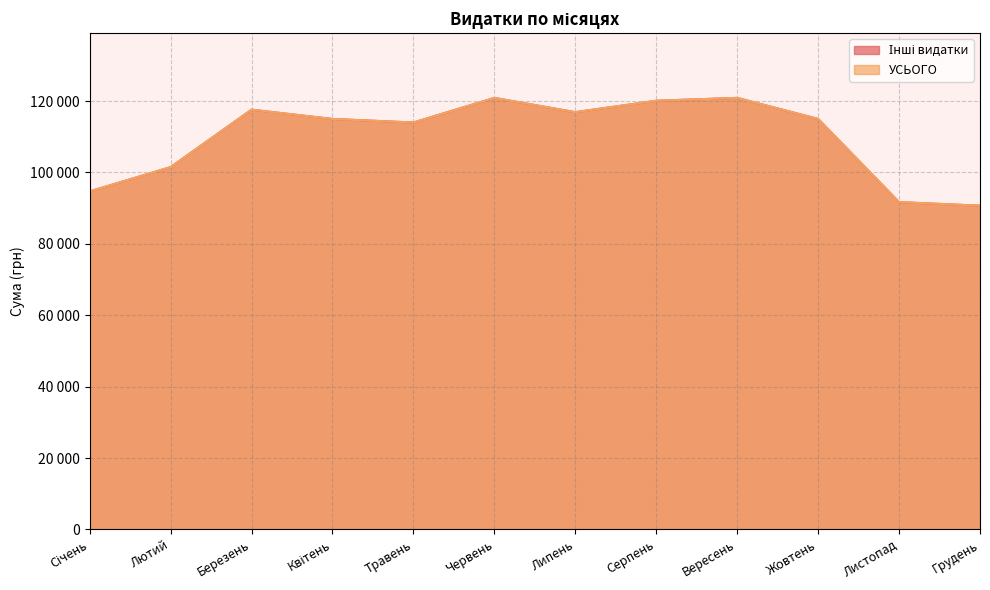

Which series changed the most between Квітень and Грудень?

Інші видатки